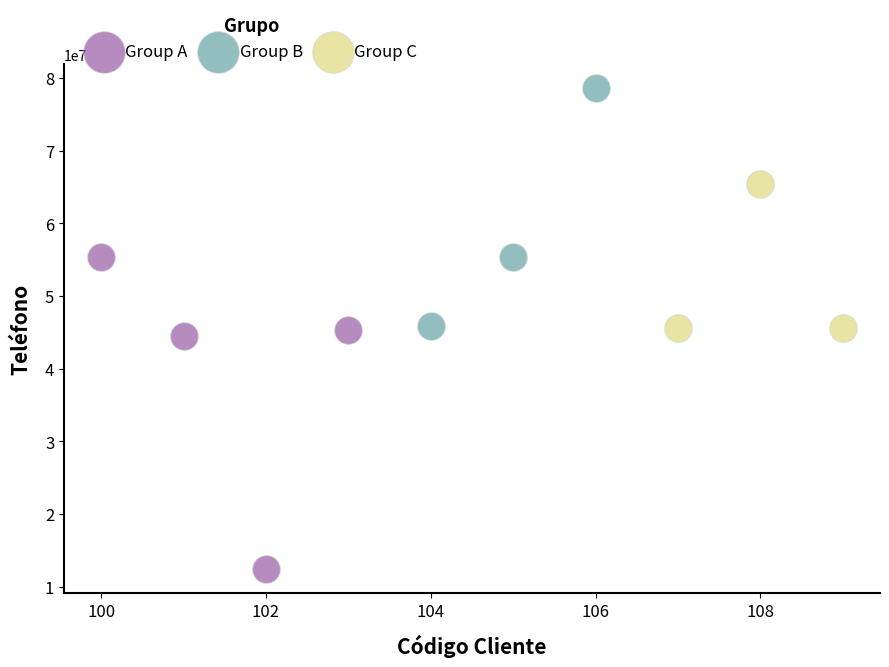

Which series contains the lowest Y value?

Group A